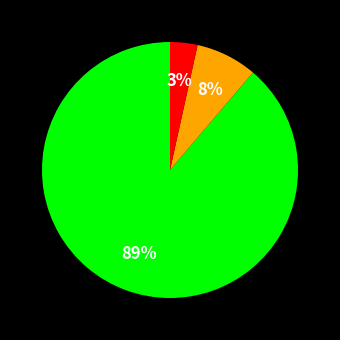

To the nearest percent, what is the average slice percentage?

33%